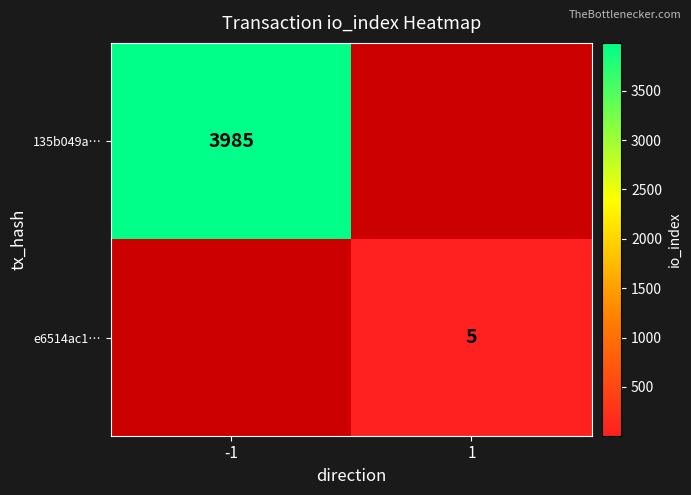

At how many categories does at least one series exceed 680?

1